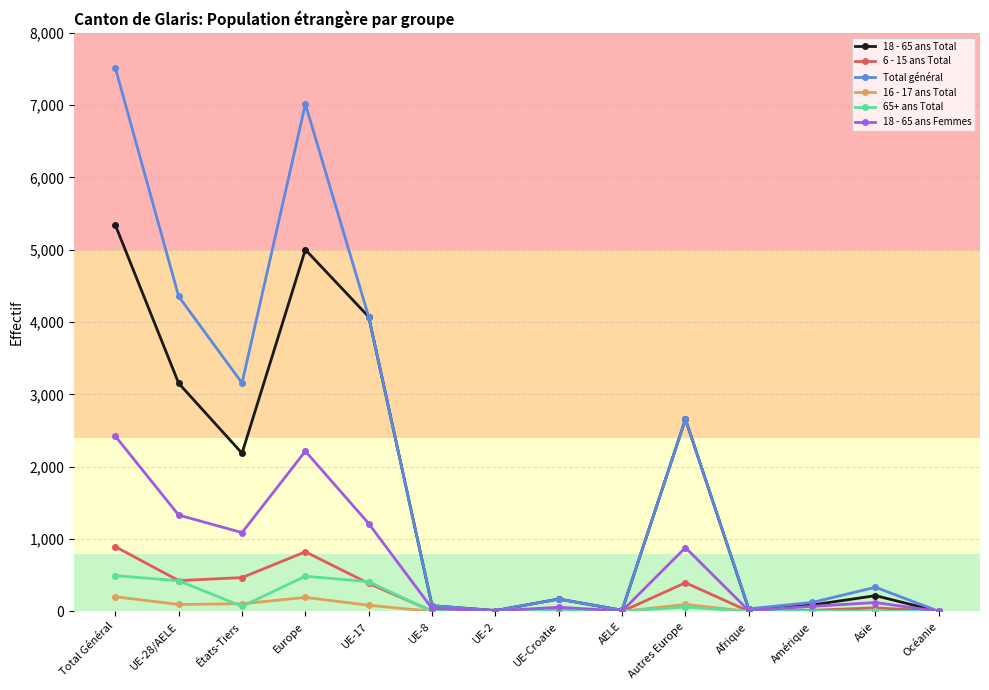

What is the label of the 14th point from the left?

Océanie